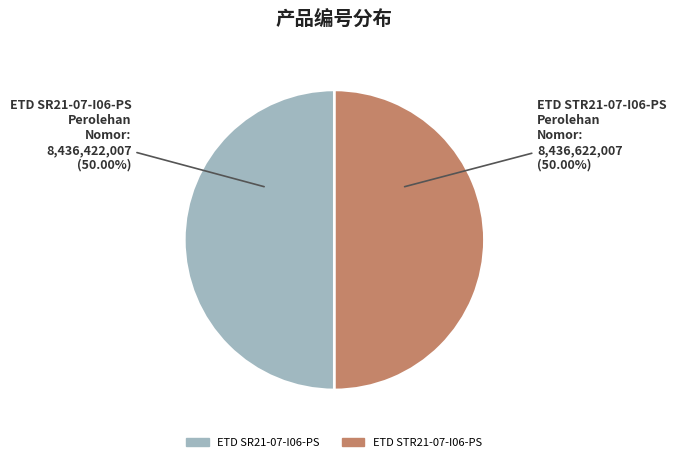

To the nearest percent, what is the combined percentage of ETD STR21-07-I06-PS and ETD SR21-07-I06-PS?

100%